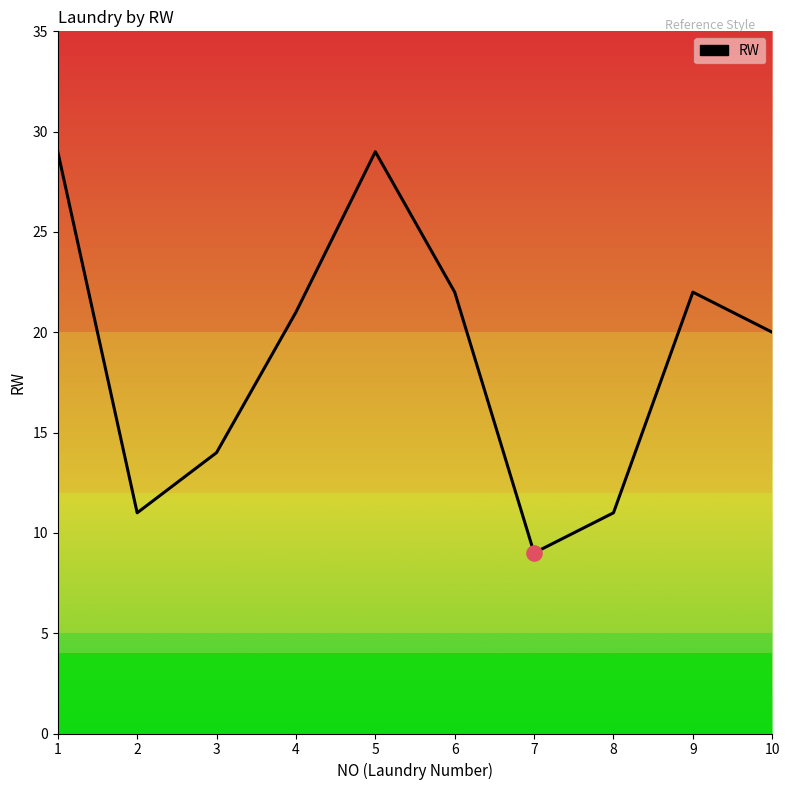

What is the change in value from 1 to 9?

-7